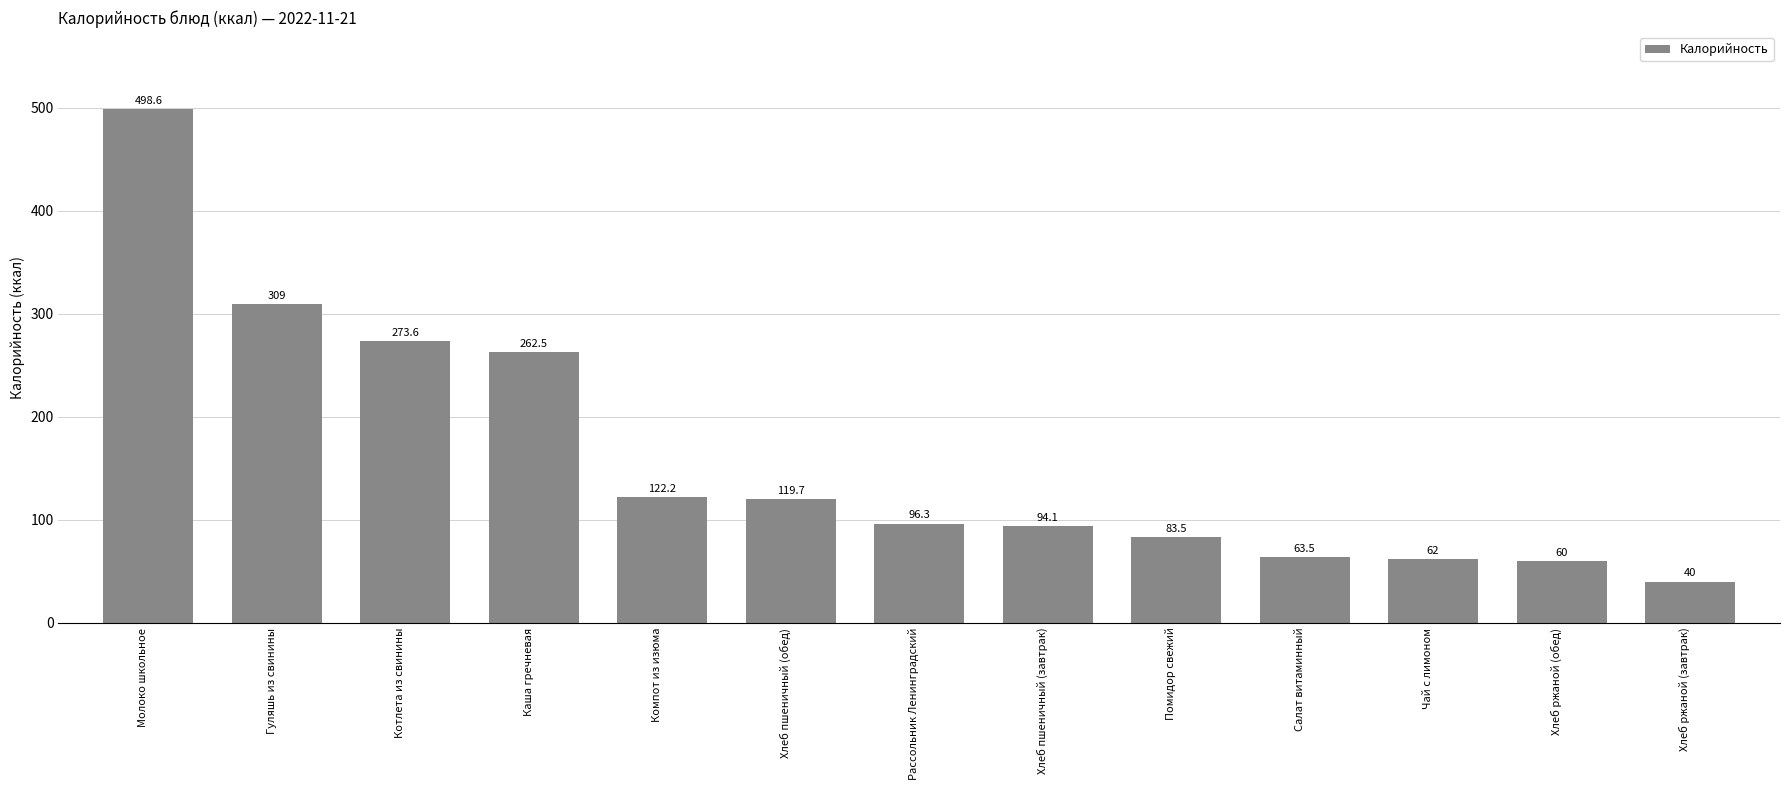

Reading right to left, list all the values displayed in this chart.

Хлеб ржаной (завтрак)=40.0	Хлеб ржаной (обед)=60.0	Чай с лимоном=62.0	Салат витаминный=63.5	Помидор свежий=83.5	Хлеб пшеничный (завтрак)=94.1	Рассольник Ленинградский=96.3	Хлеб пшеничный (обед)=119.7	Компот из изюма=122.2	Каша гречневая=262.5	Котлета из свинины=273.6	Гуляшь из свинины=309.0	Молоко школьное=498.6